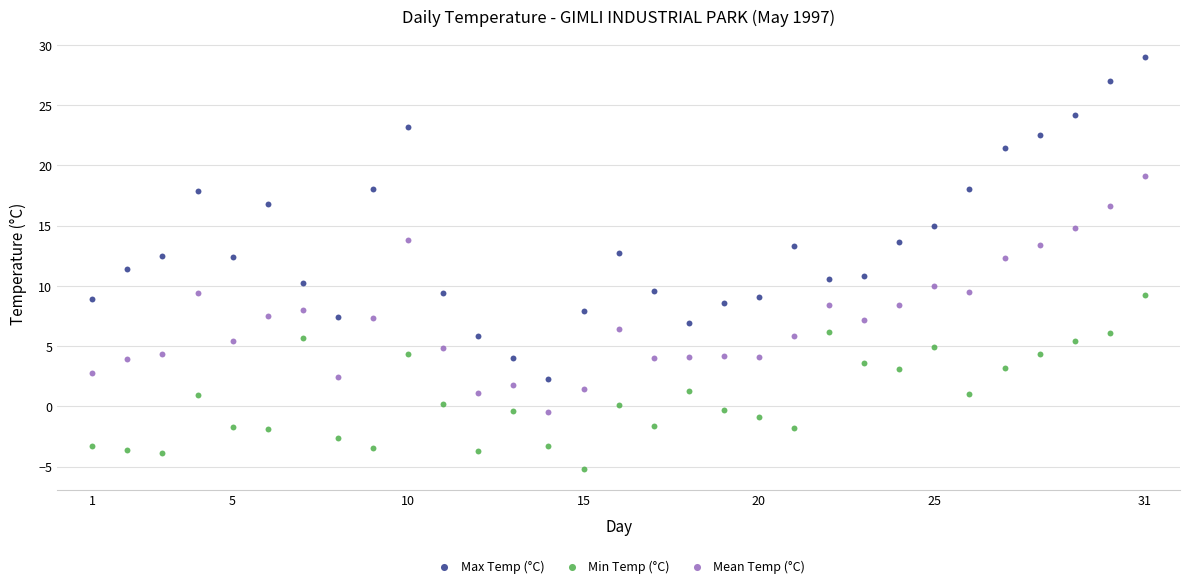

What are all the series names shown in the legend?

Max Temp (°C), Min Temp (°C), Mean Temp (°C)